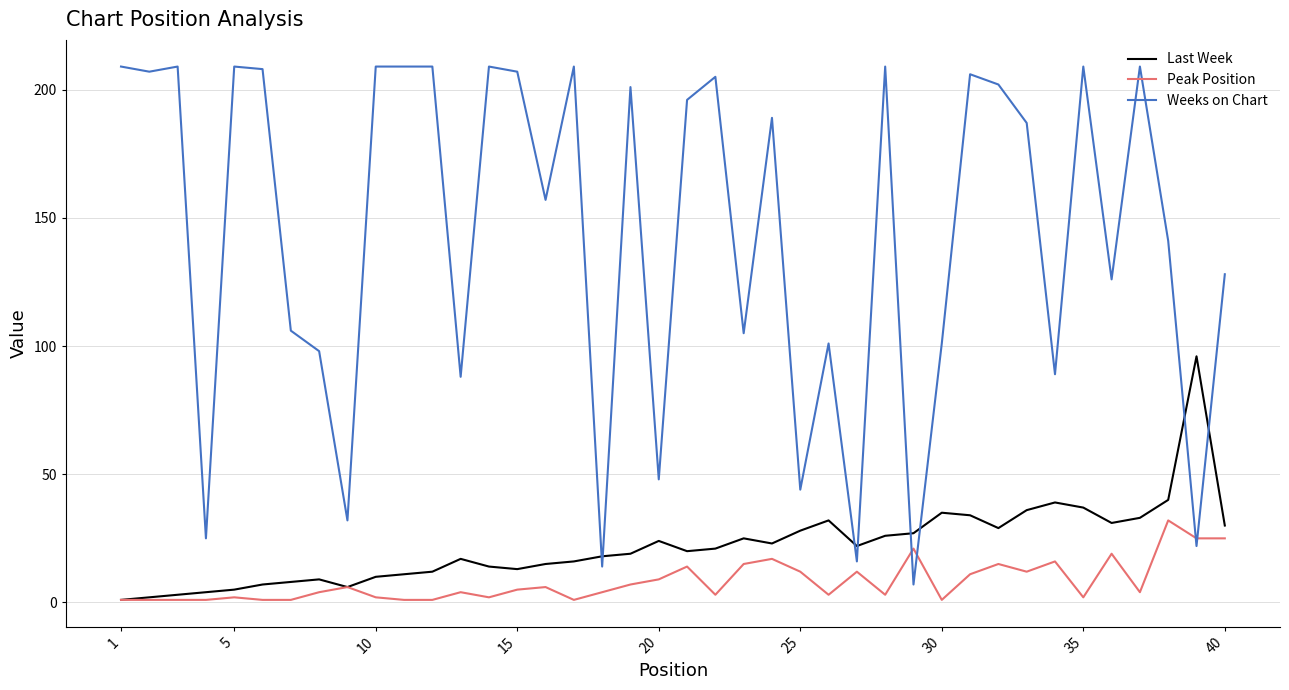

Which series has the largest range (max minus min)?

Weeks on Chart